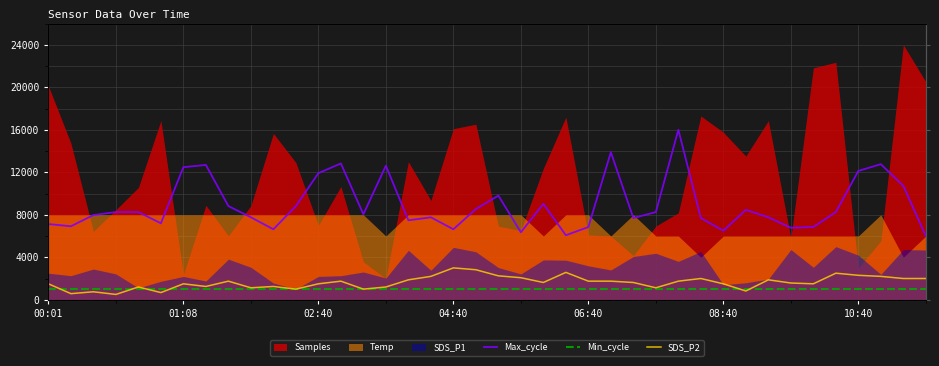

What value does the Max_cycle series have at 23?

6070.4